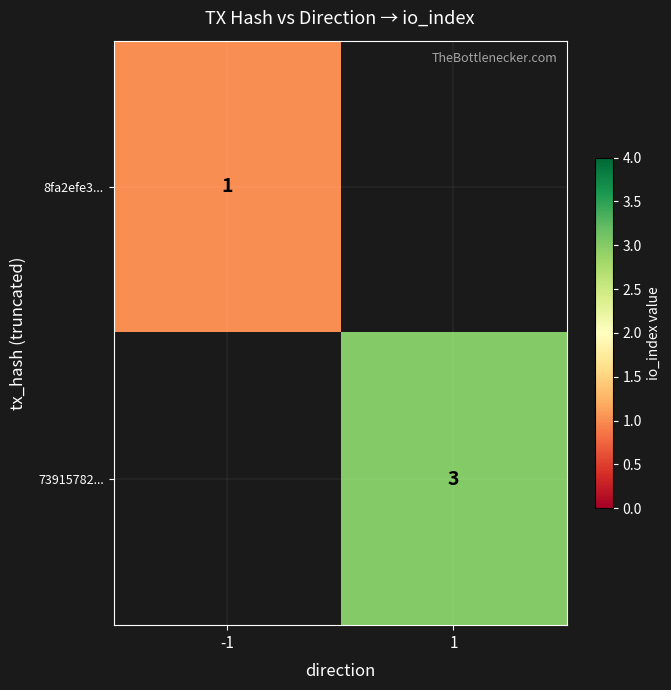

The value of 73915782... at 1 is 3. True or false?

True